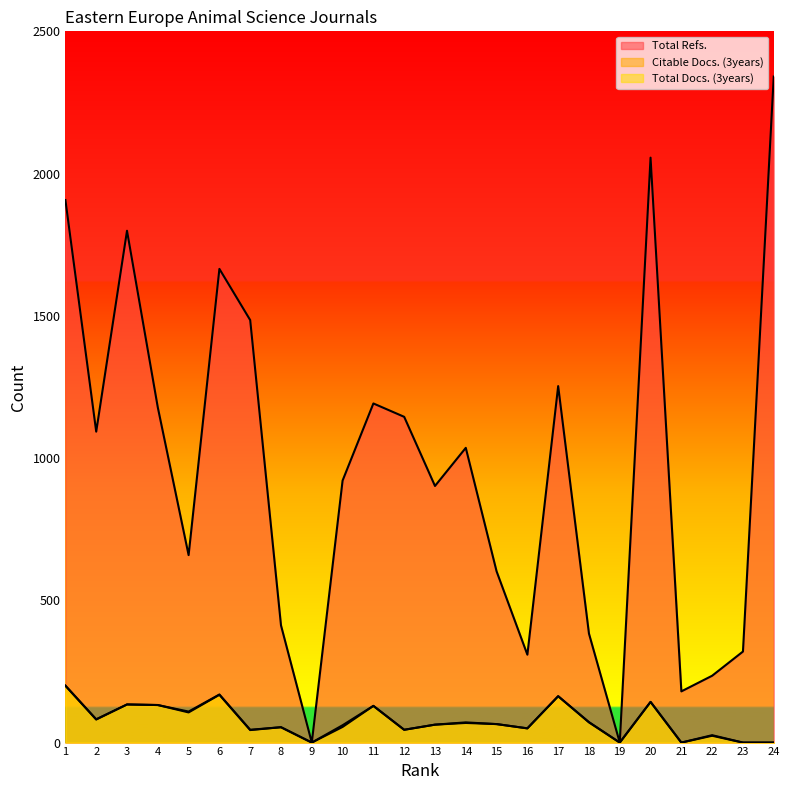

List the series in order of their peak value, lowest first.

Citable Docs. (3years), Total Docs. (3years), Total Refs.